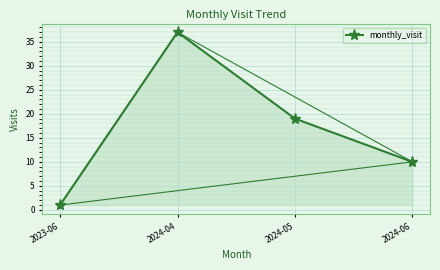

How many interior local peaks (higher than both neighbors) does the data have?

1